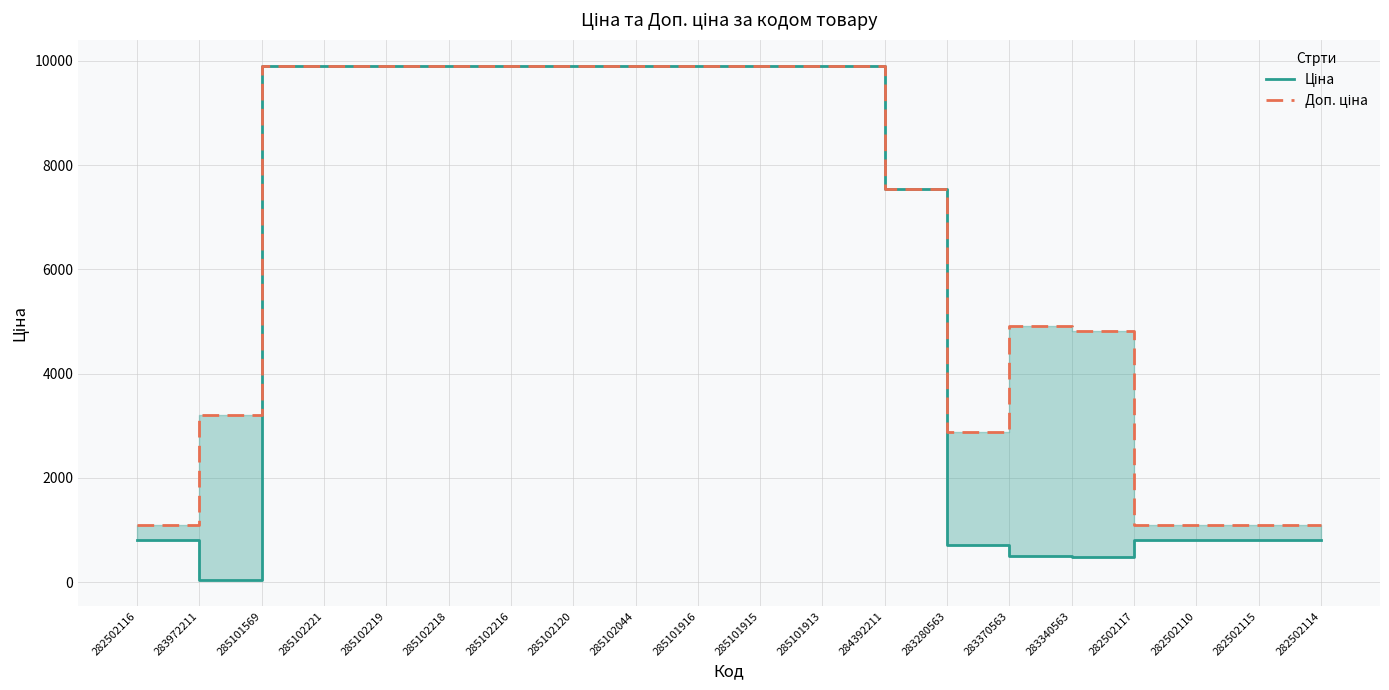

Which category has the lowest value in the Доп. ціна series?

282502116